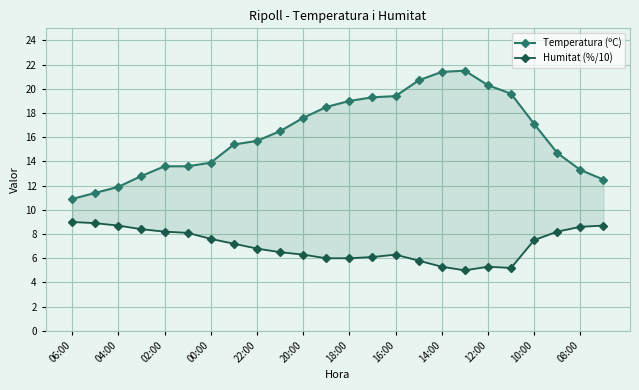

What are all the series names shown in the legend?

Temperatura (ºC), Humitat (%/10)